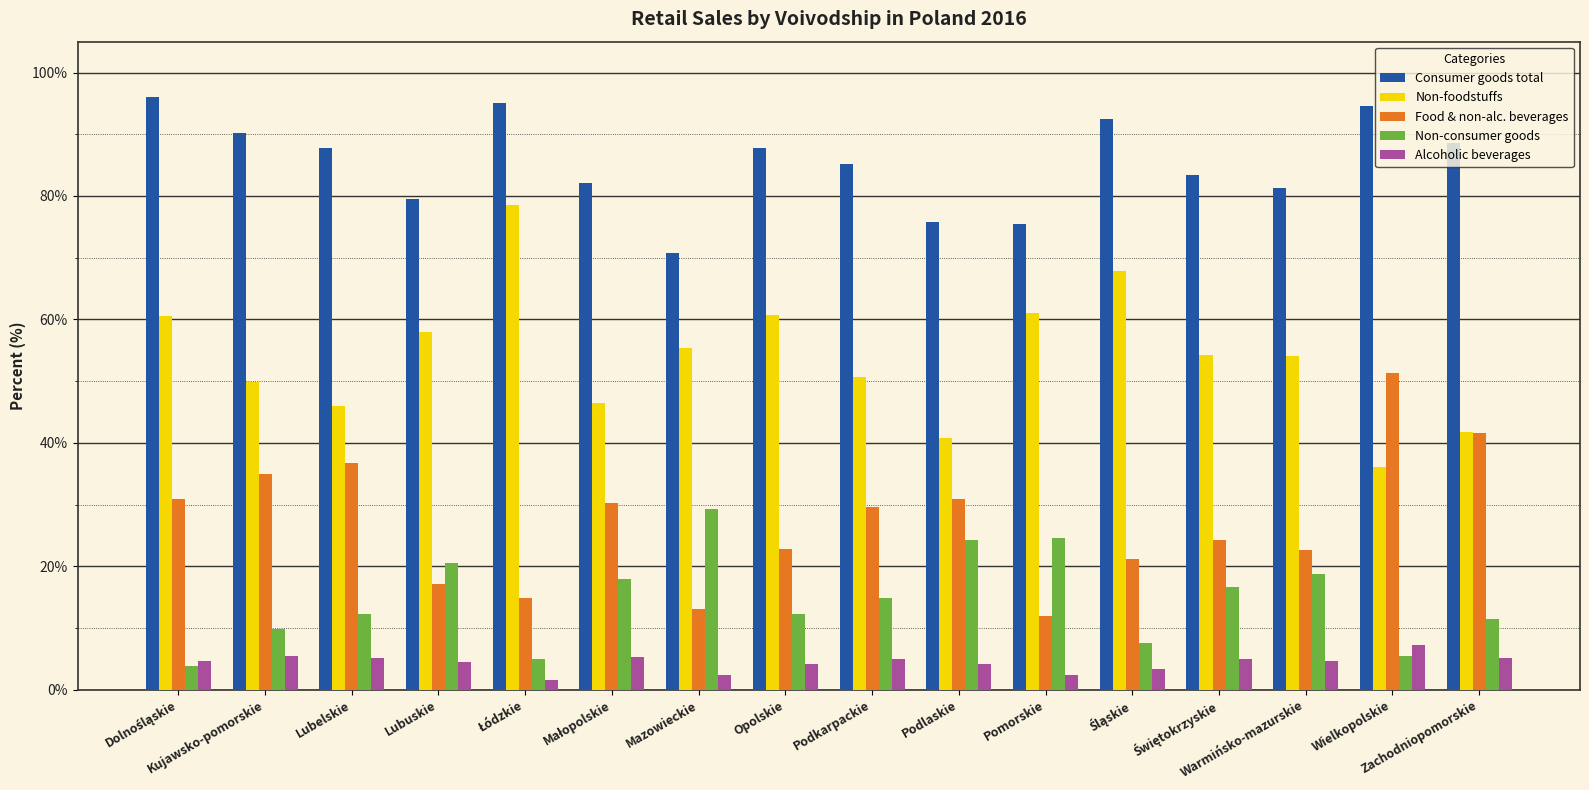

What is the greatest value displayed?

96.1